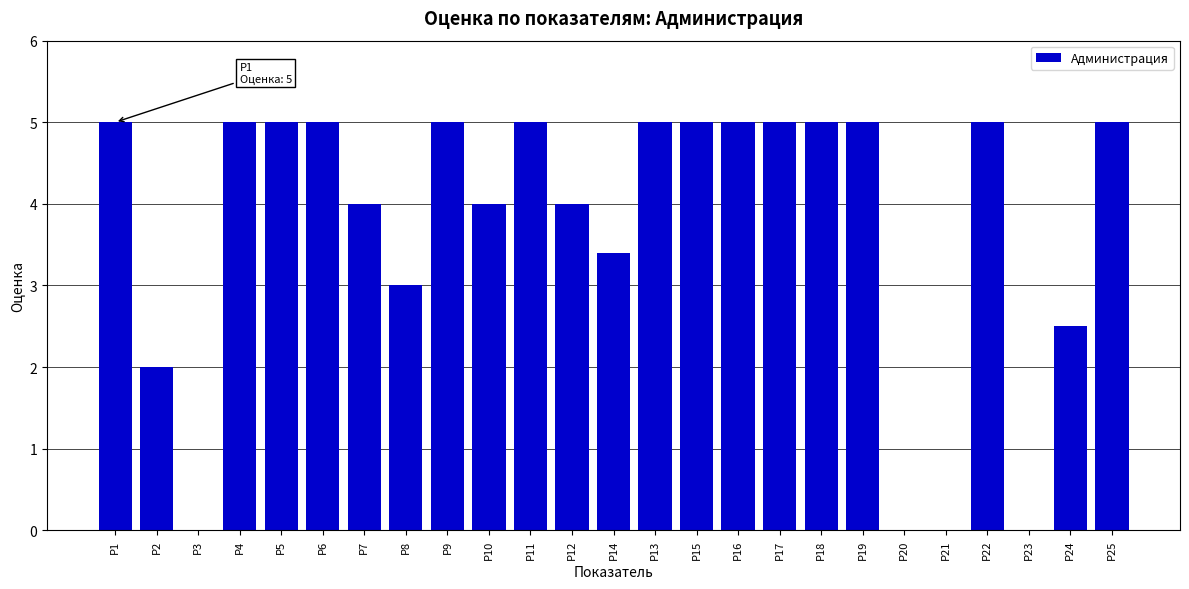

Reading right to left, transcribe all the data shown in this chart.

Р25=5.0	Р24=2.5	Р23=0.0	Р22=5.0	Р21=0.0	Р20=0.0	Р19=5.0	Р18=5.0	Р17=5.0	Р16=5.0	Р15=5.0	Р13=5.0	Р14=3.4	Р12=4.0	Р11=5.0	Р10=4.0	Р9=5.0	Р8=3.0	Р7=4.0	Р6=5.0	Р5=5.0	Р4=5.0	Р3=0.0	Р2=2.0	Р1=5.0